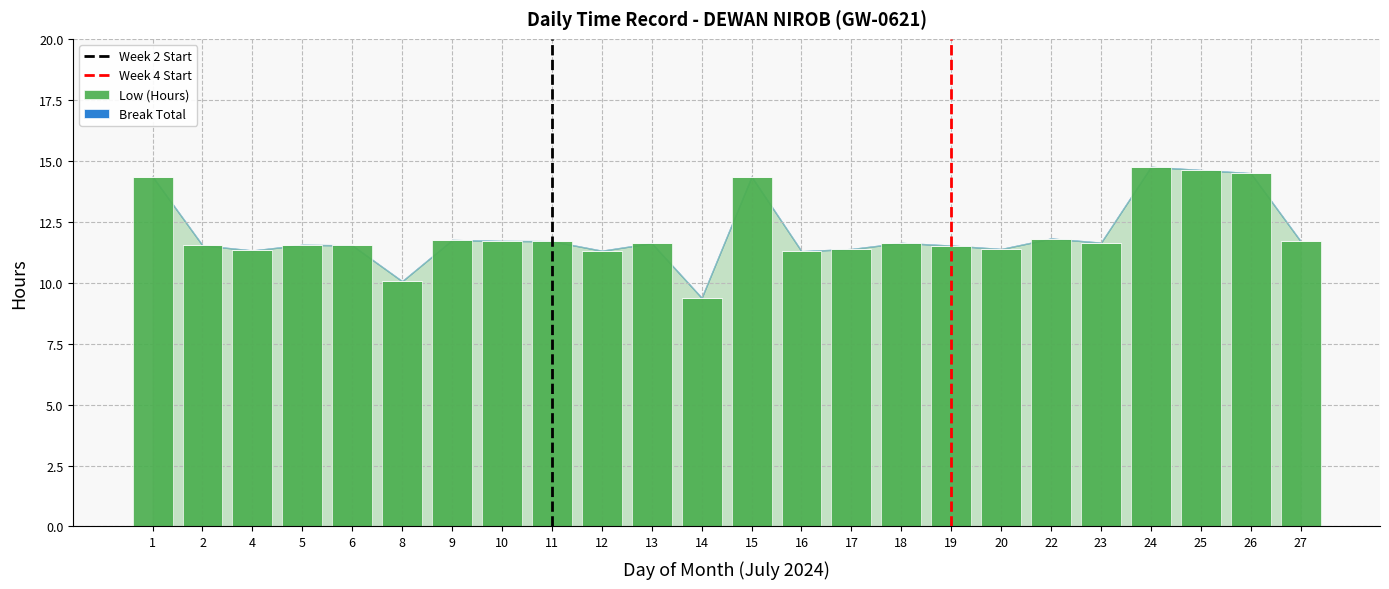

What is the smallest value displayed?

9.4